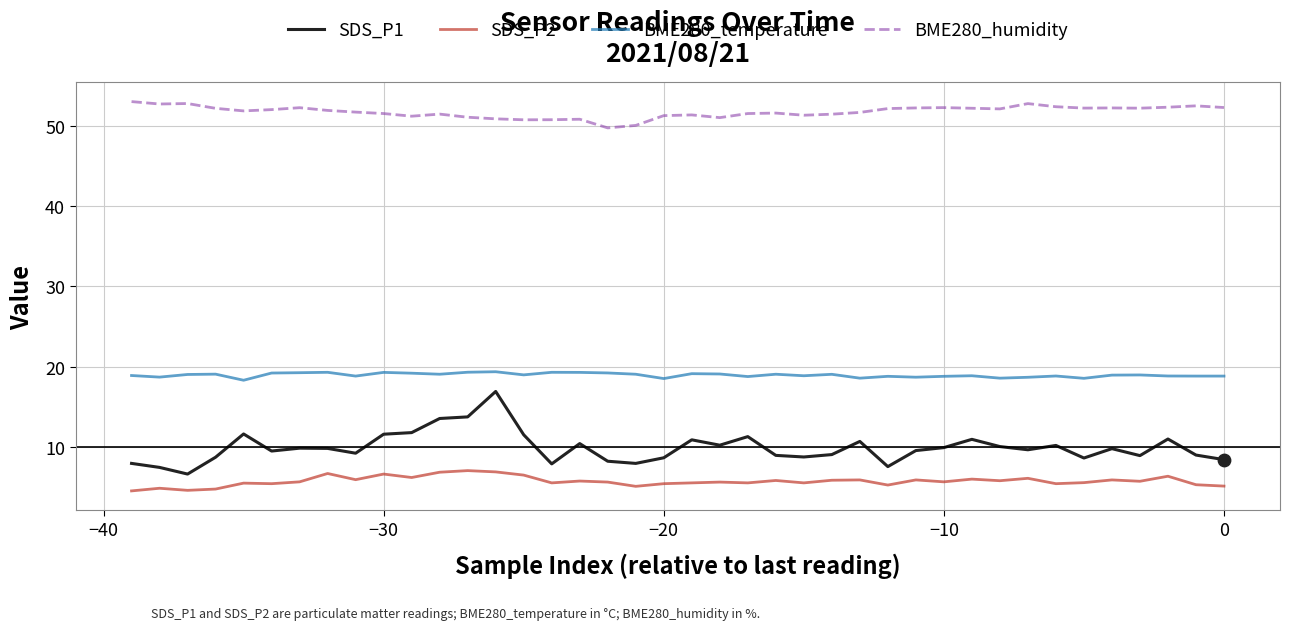

Which series has the largest total across all categories?

BME280_humidity